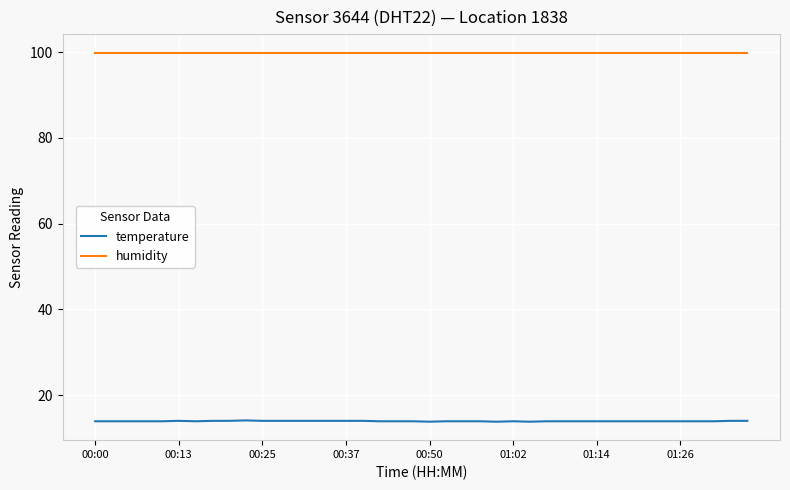

What is the minimum value shown in the chart?

13.8